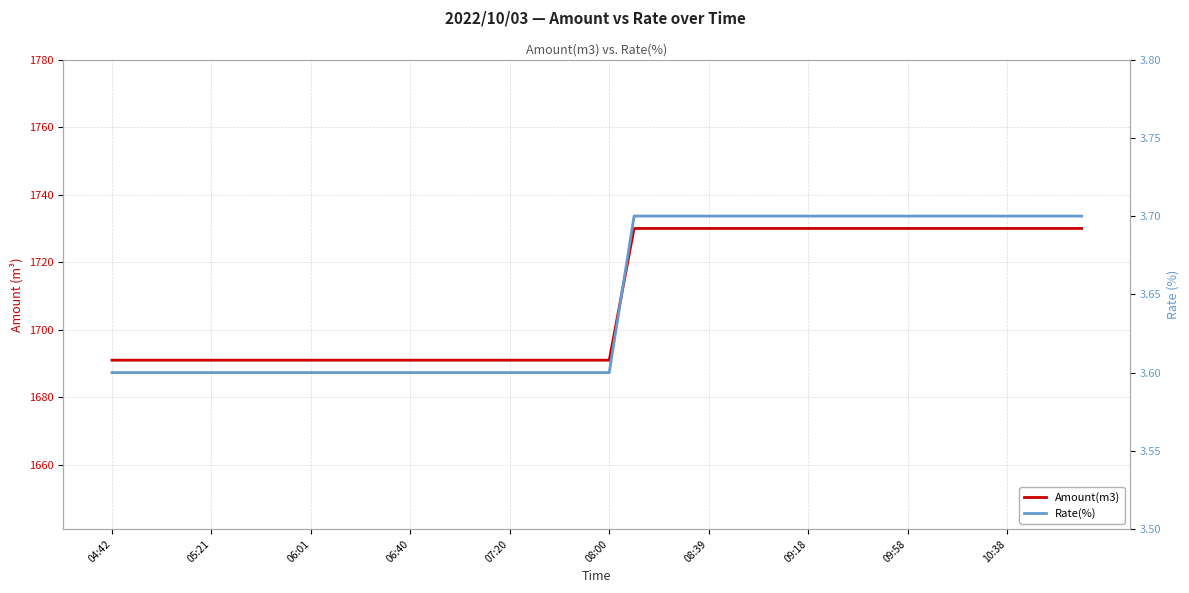

Rank the series by their maximum value, from highest to lowest.

Amount(m3), Rate(%)